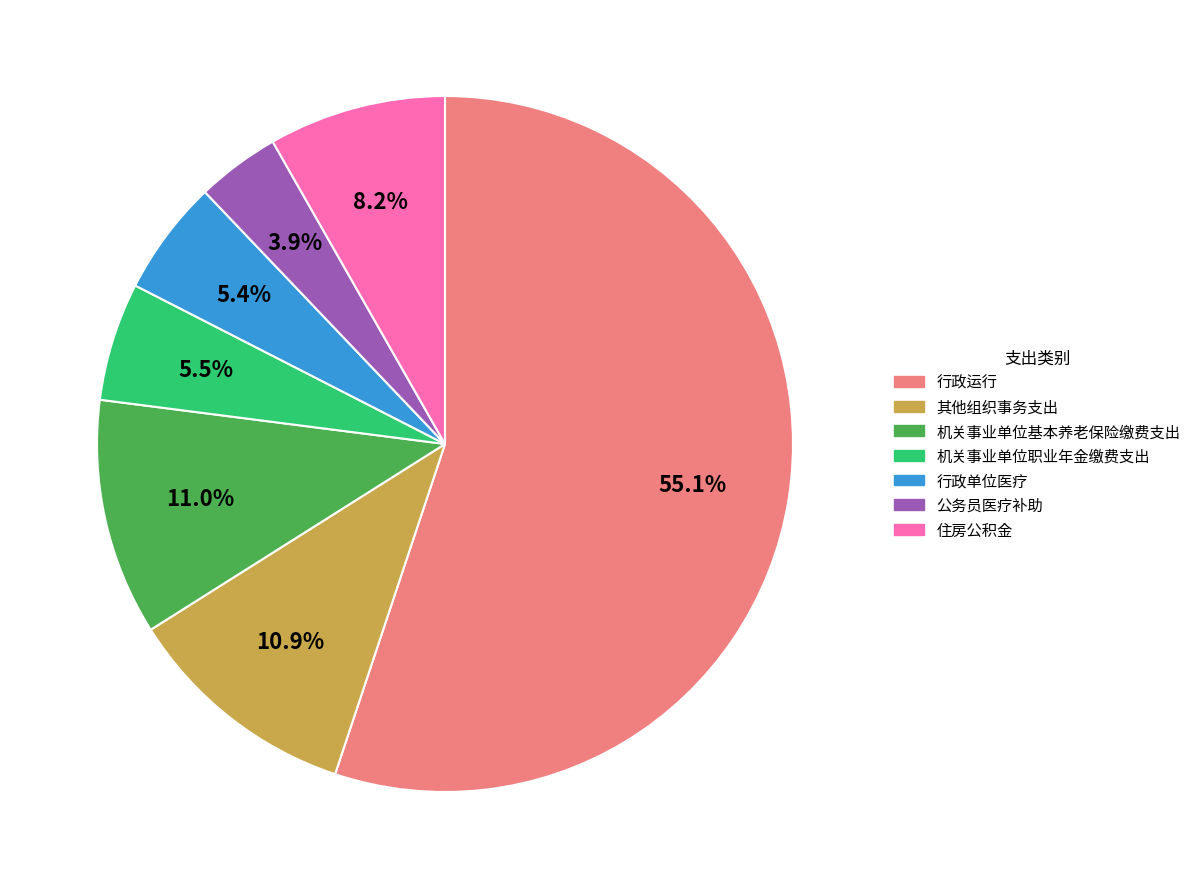

Which category accounts for the majority?

行政运行